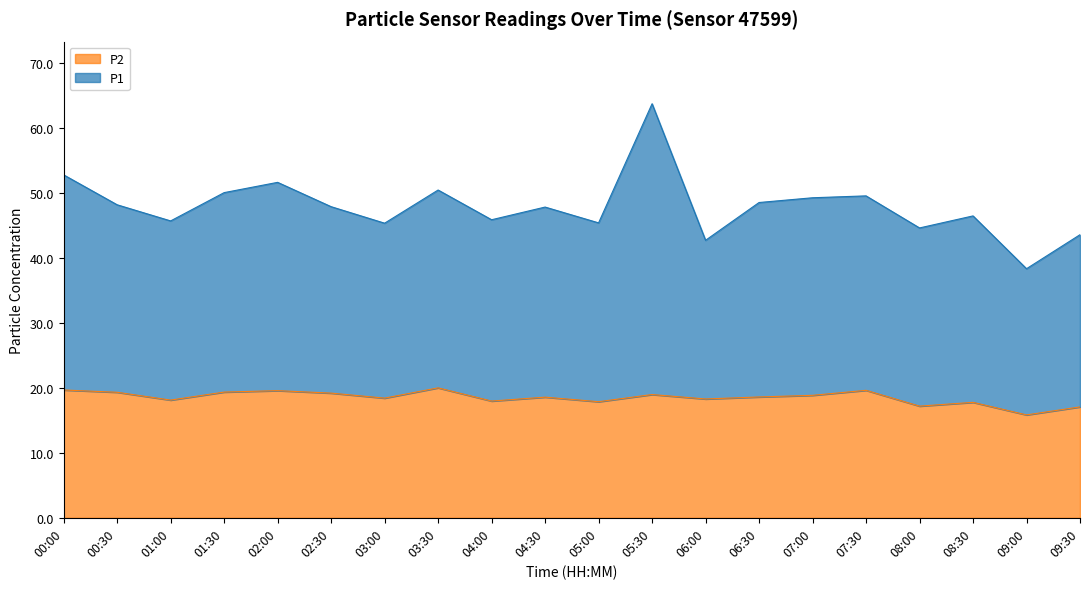

Rank the categories by P2 value from highest to lowest.

03:30, 00:00, 07:30, 02:00, 01:30, 00:30, 02:30, 05:30, 07:00, 06:30, 04:30, 03:00, 06:00, 01:00, 04:00, 05:00, 08:30, 08:00, 09:30, 09:00